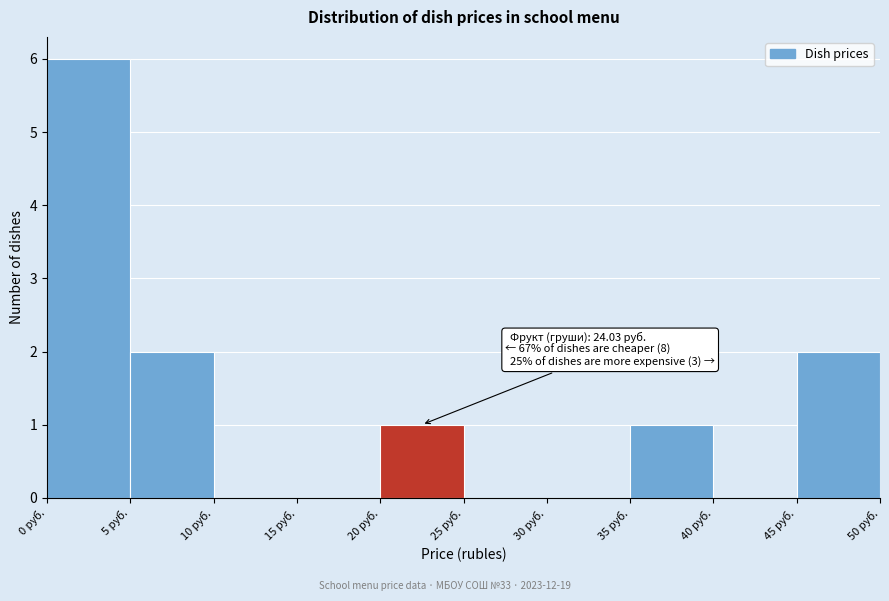

Over which range of the x-axis is the bar tallest?

0 to 5